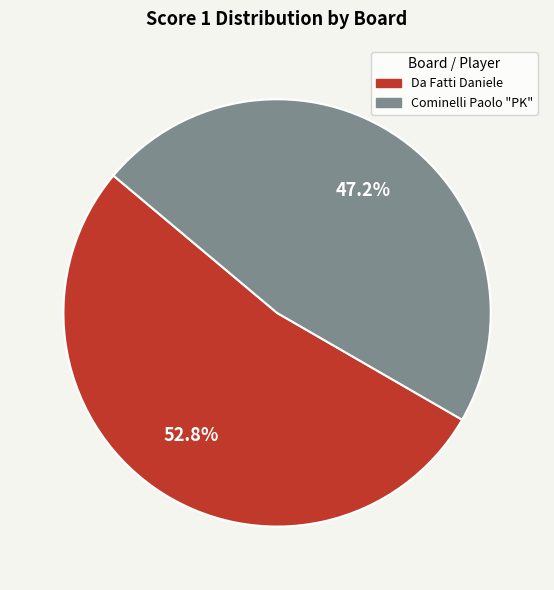

Does Da Fatti Daniele represent more than half of the total?

Yes